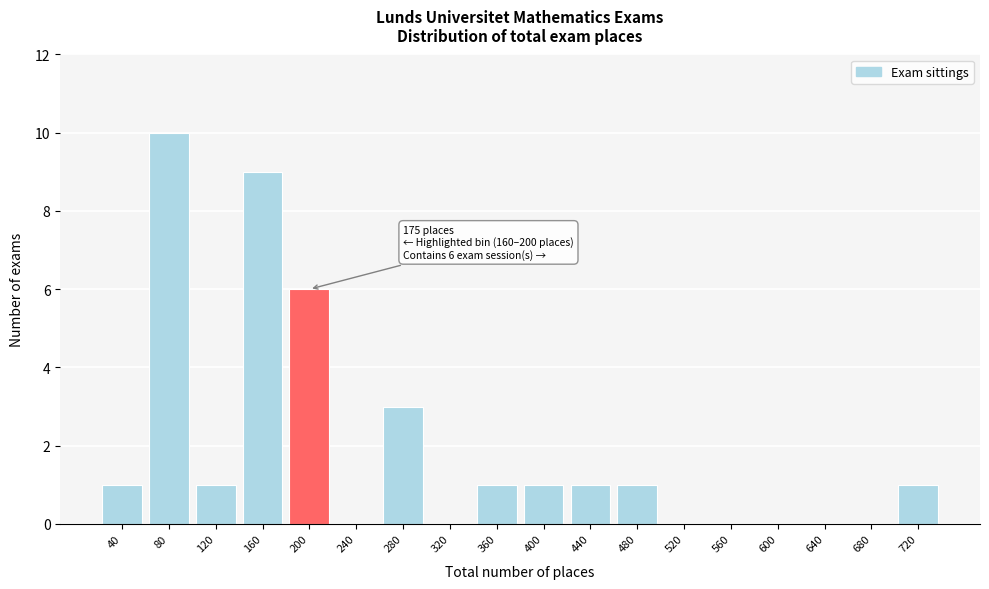

Reading left to right, what are all the values shown in this chart?

40=1	80=10	120=1	160=9	200=6	240=0	280=3	320=0	360=1	400=1	440=1	480=1	520=0	560=0	600=0	640=0	680=0	720=1